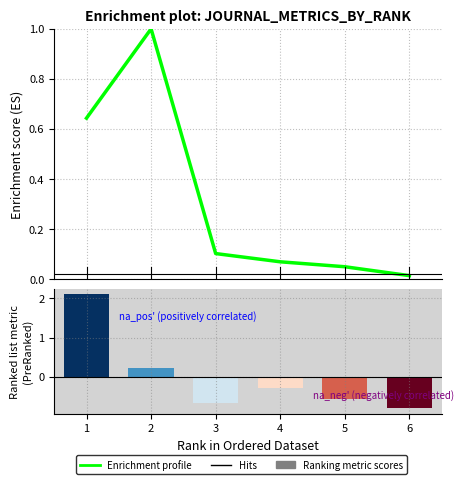

Reading right to left, extract all data points from this chart.

Enrichment profile: 5=0.0	4=0.1	3=0.1	2=0.1	1=1.0	0=0.6
Ranking metric scores: 5=-0.8	4=-0.6	3=-0.3	2=-0.7	1=0.2	0=2.1